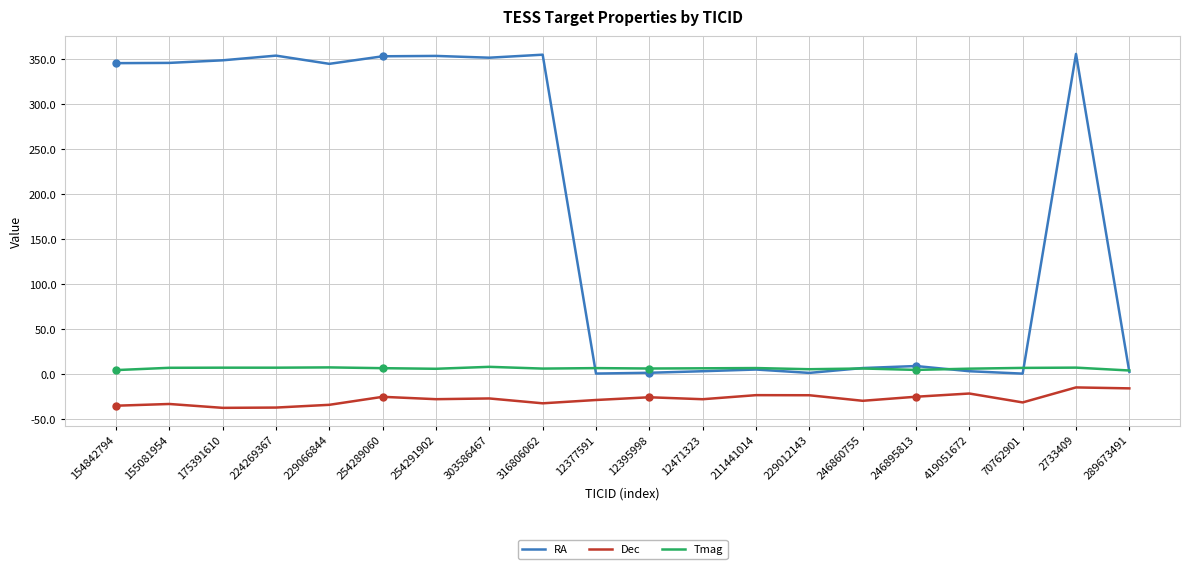

Rank the series by their maximum value, from lowest to highest.

Dec, Tmag, RA